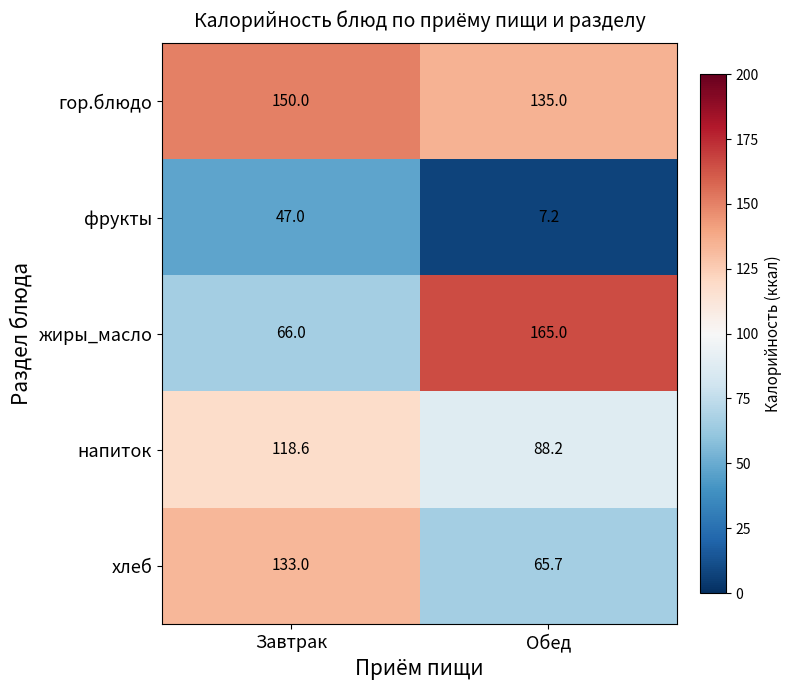

How many series are shown in this chart?

5